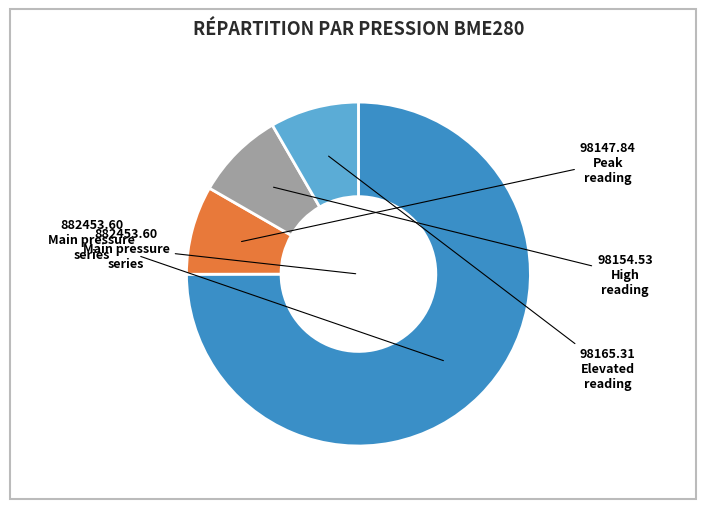

Is there a majority slice in this chart?

Yes